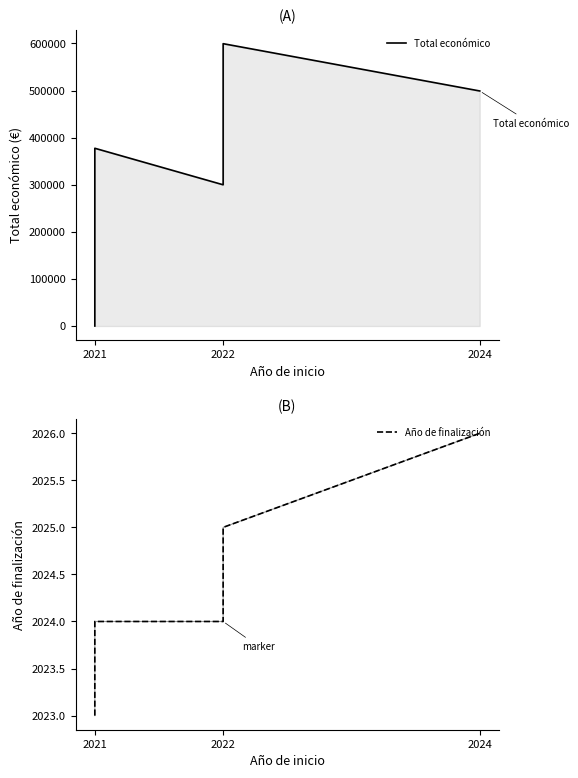

True or false: Año de finalización has more than 2 interior local peaks.

False